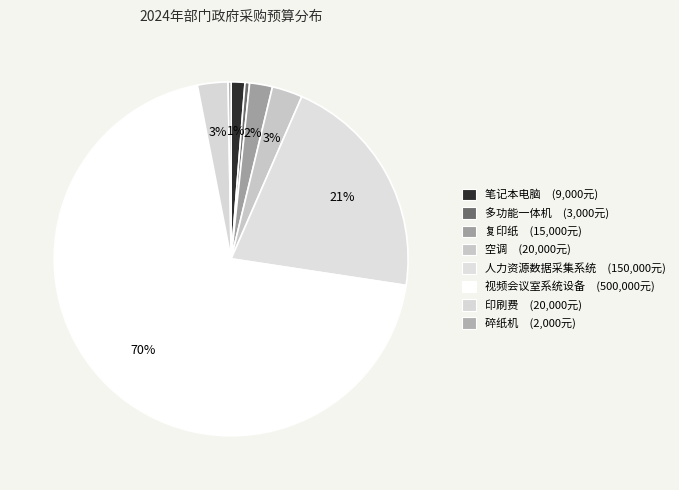

To the nearest percent, what is the average slice percentage?

12%